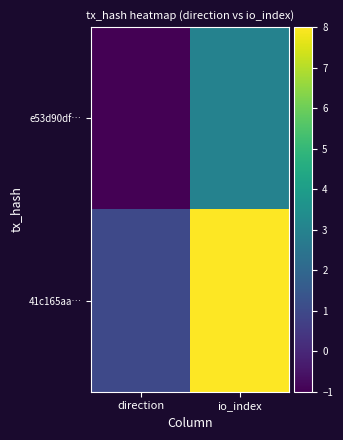

Which series changed the most between direction and io_index?

41c165aa…